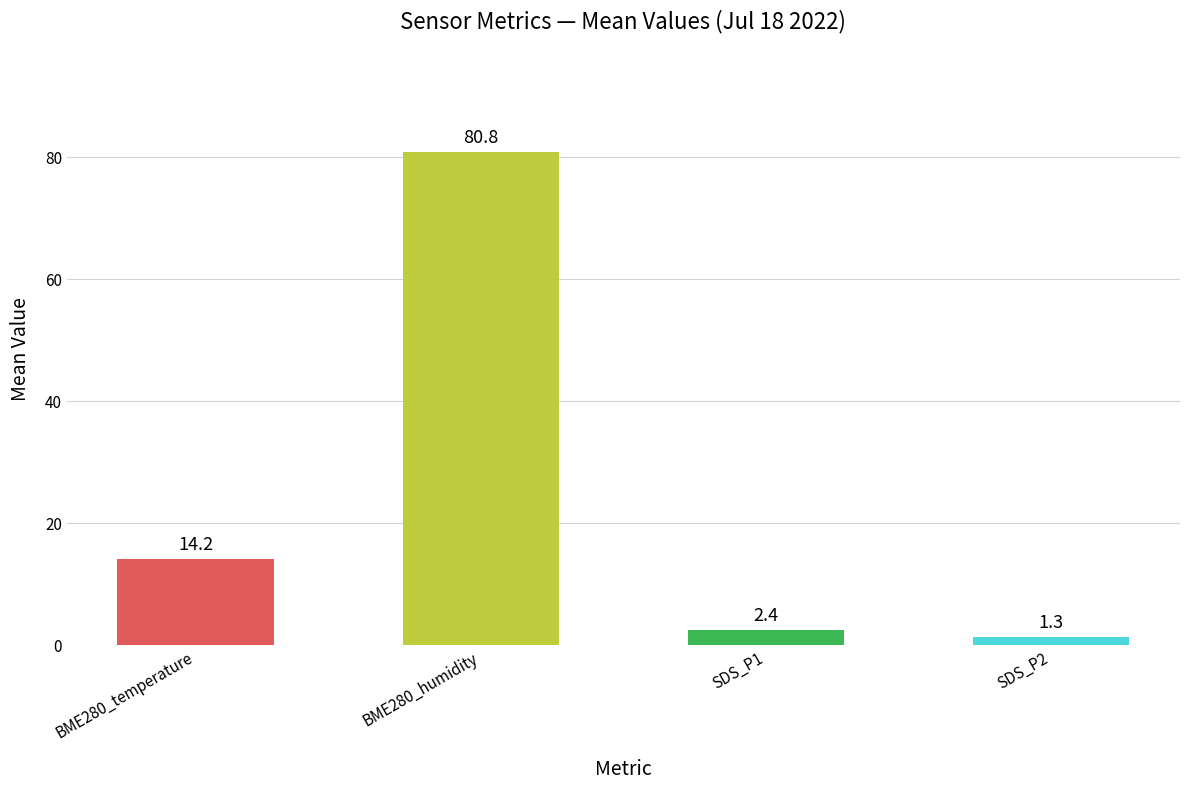

What is the difference between the maximum and minimum values?

79.5